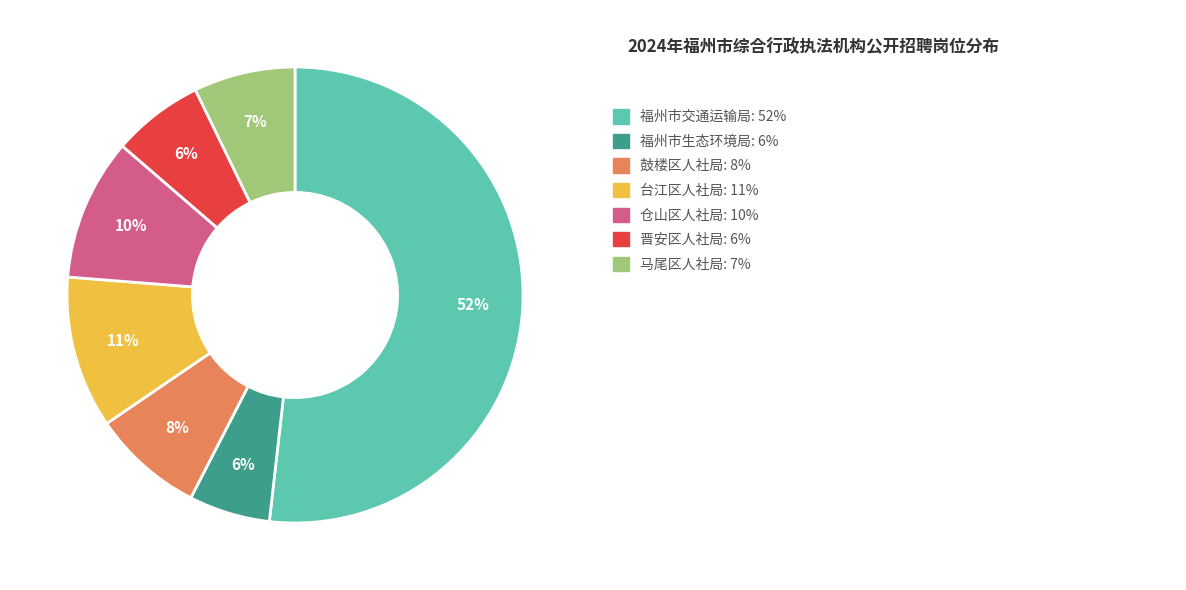

Is there a majority slice in this chart?

Yes